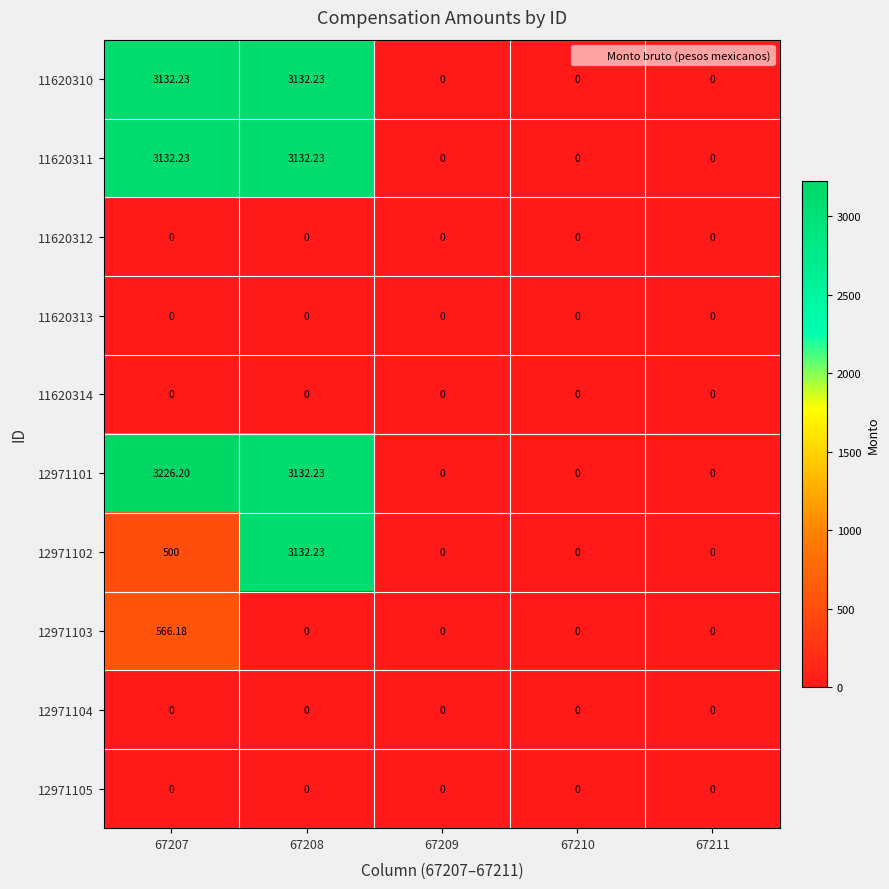

How many positive values does the 12971102 series have?

2